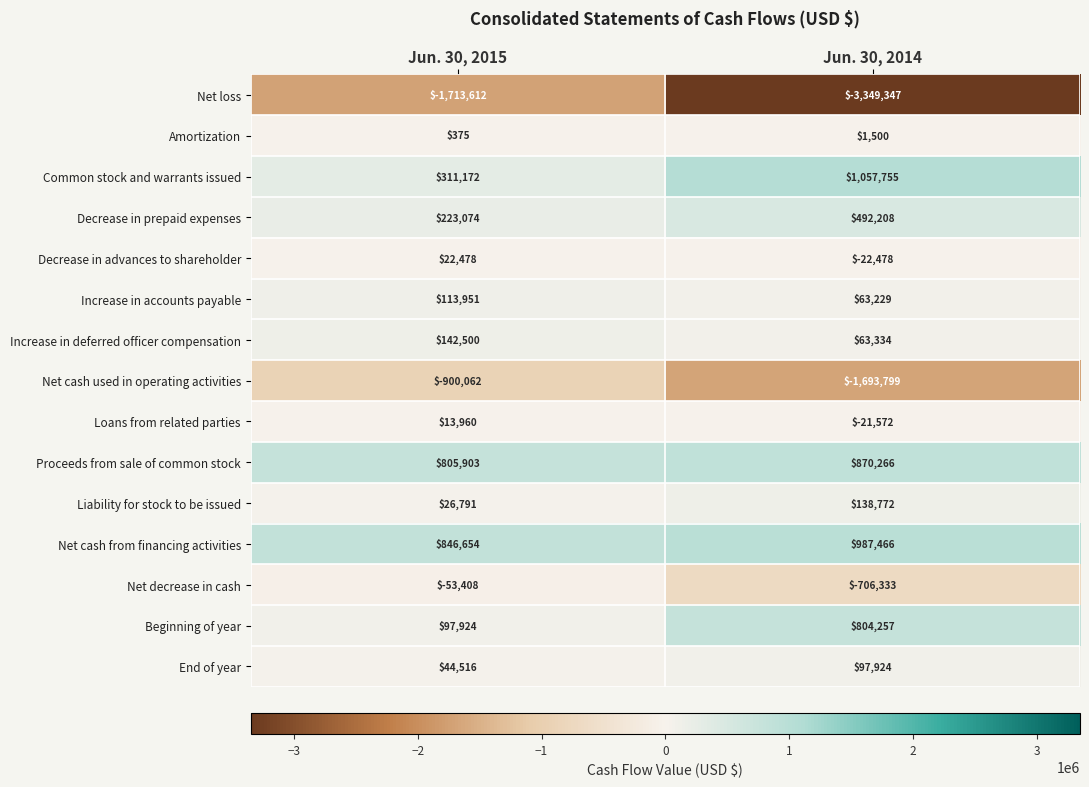

At which label is Net cash used in operating activities closest to -1296930?

Jun. 30, 2015